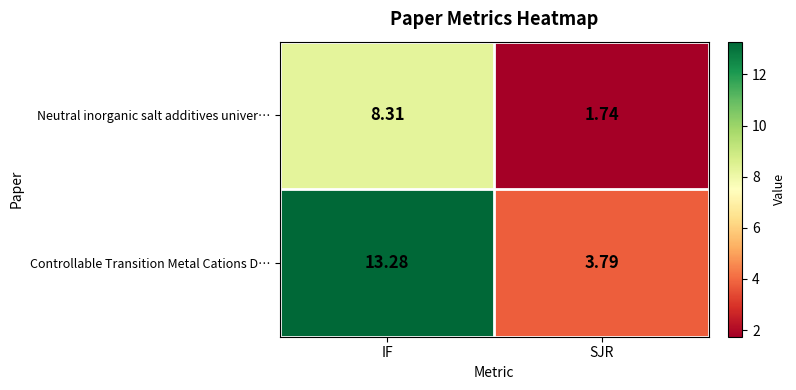

Between IF and SJR, which series saw the biggest shift?

Controllable Transition Metal Cations D…